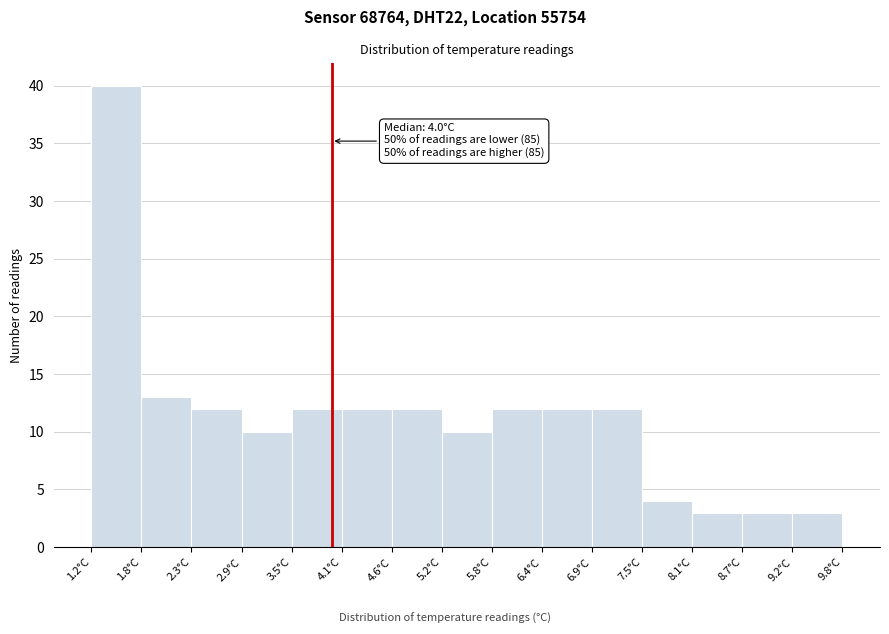

Over which range of the x-axis is the bar tallest?

1.2 to 1.8